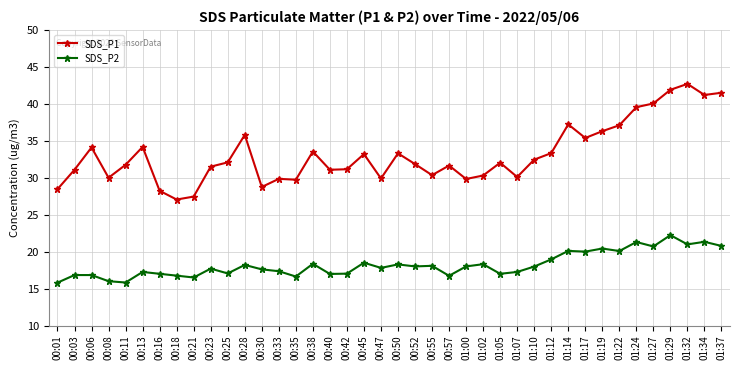

True or false: SDS_P1 and SDS_P2 cross at least once.

False